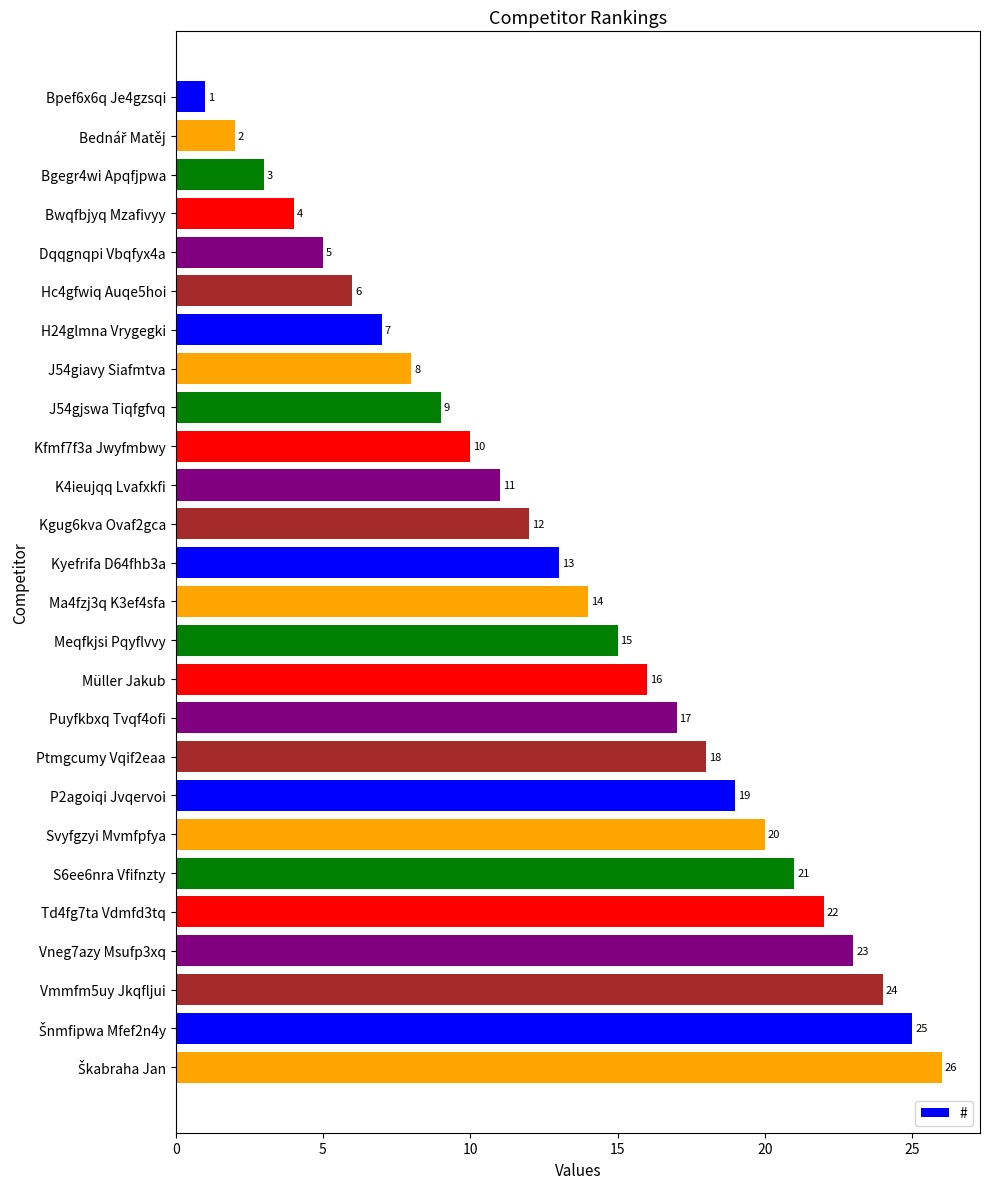

What is the value of the 26th bar from the top?

26